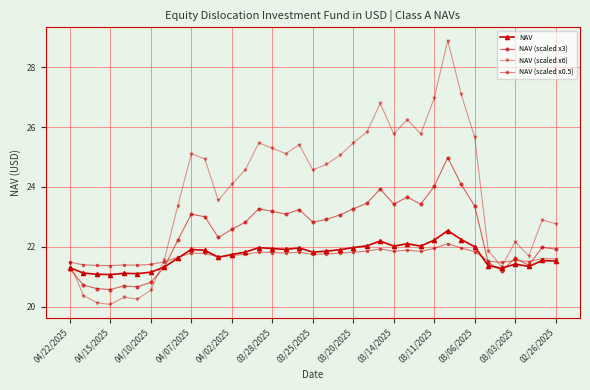

Which series has the largest total across all categories?

NAV (scaled x6)